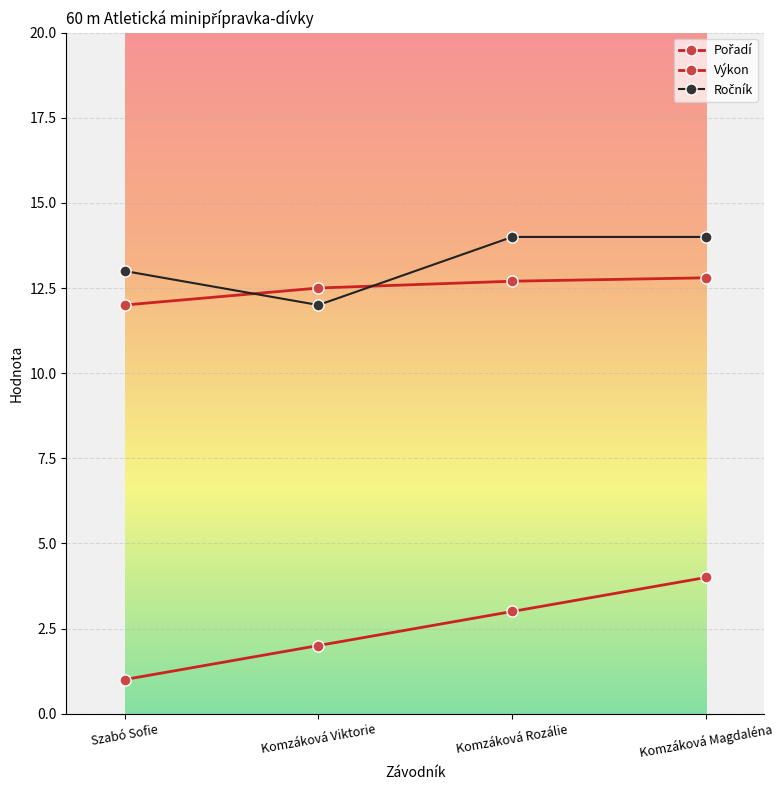

What is the value of the Výkon point at the 4th from the left?

12.8